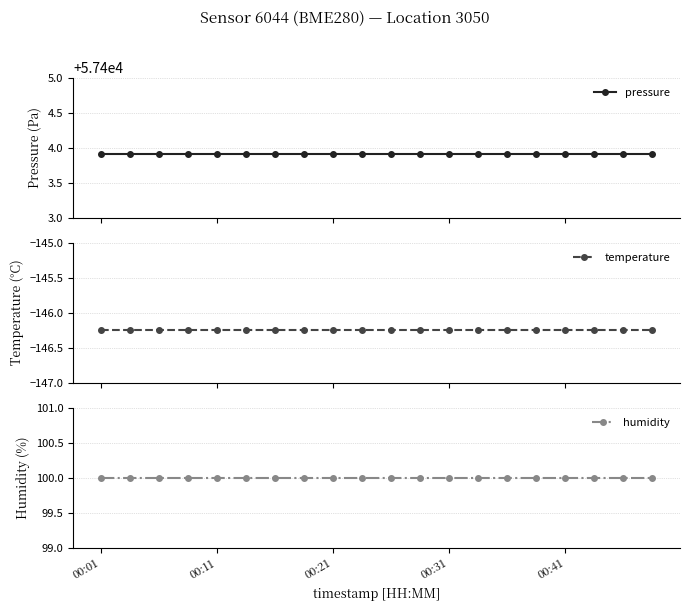

Which has a higher value, 9 or 6?

9